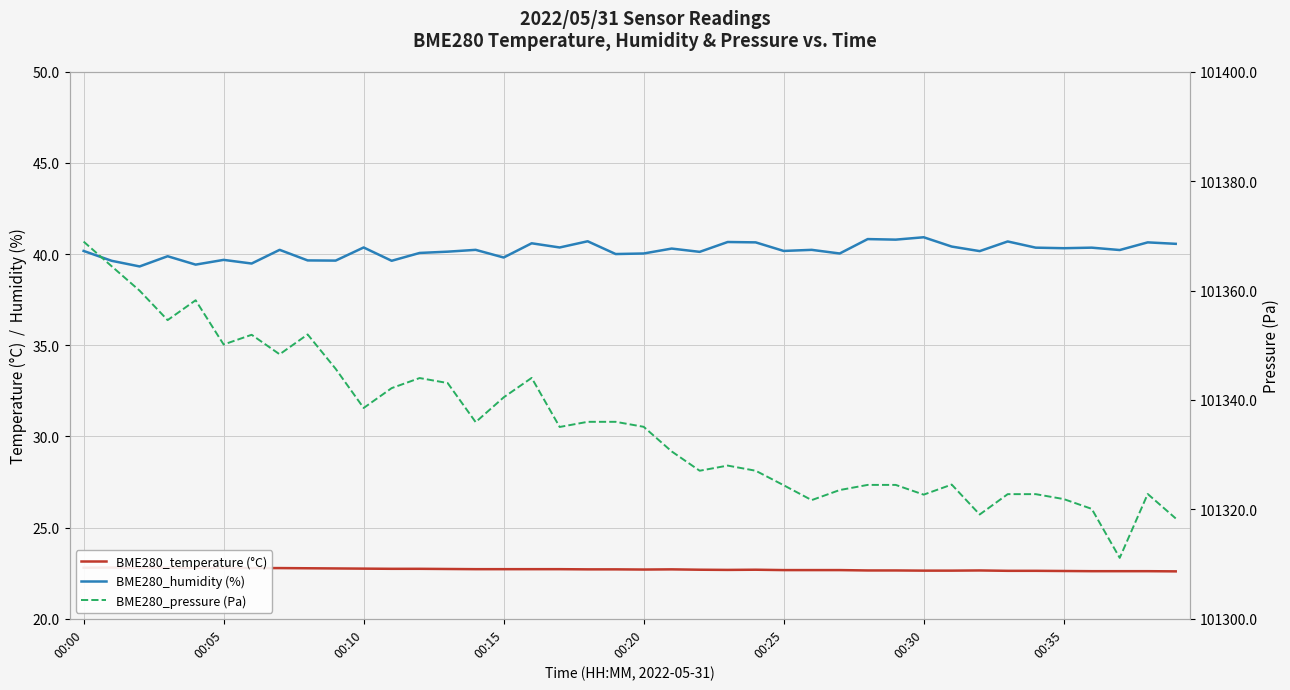

The BME280_temperature (°C) series shows 22.7 at 23. True or false?

True